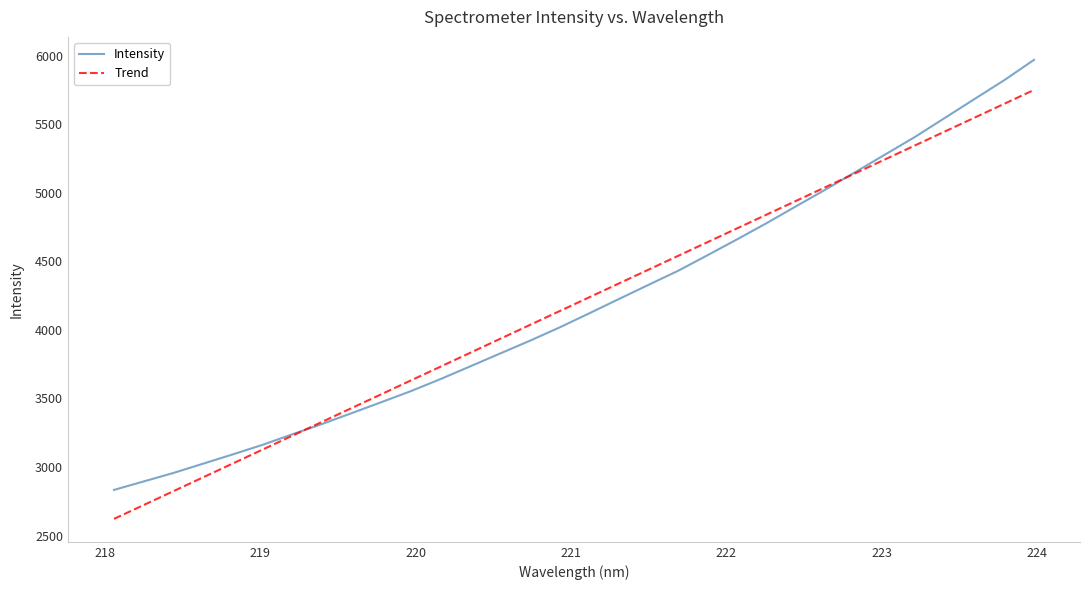

Rank the series by their maximum value, from highest to lowest.

Intensity, Trend